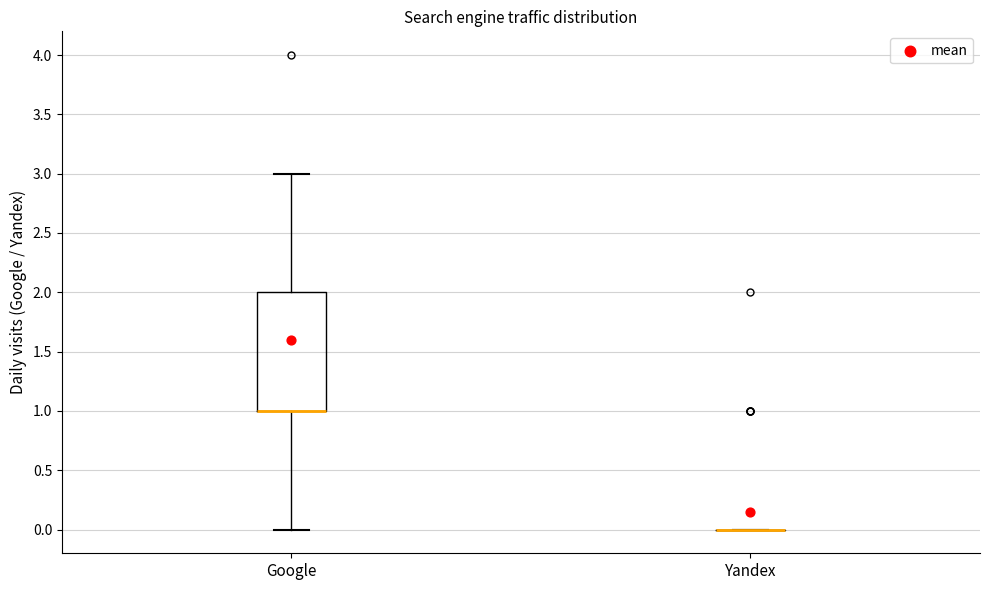

Comparing the boxes themselves (not the whiskers), which one is the tallest?

Google